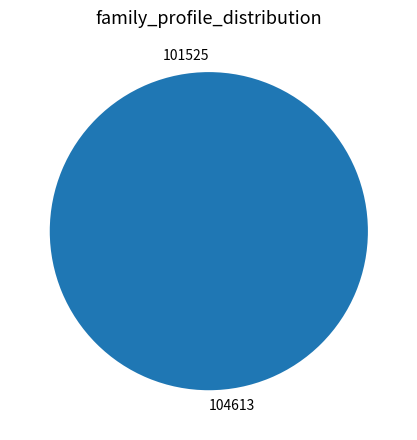

Which has a higher value, 104613 or 101525?

104613